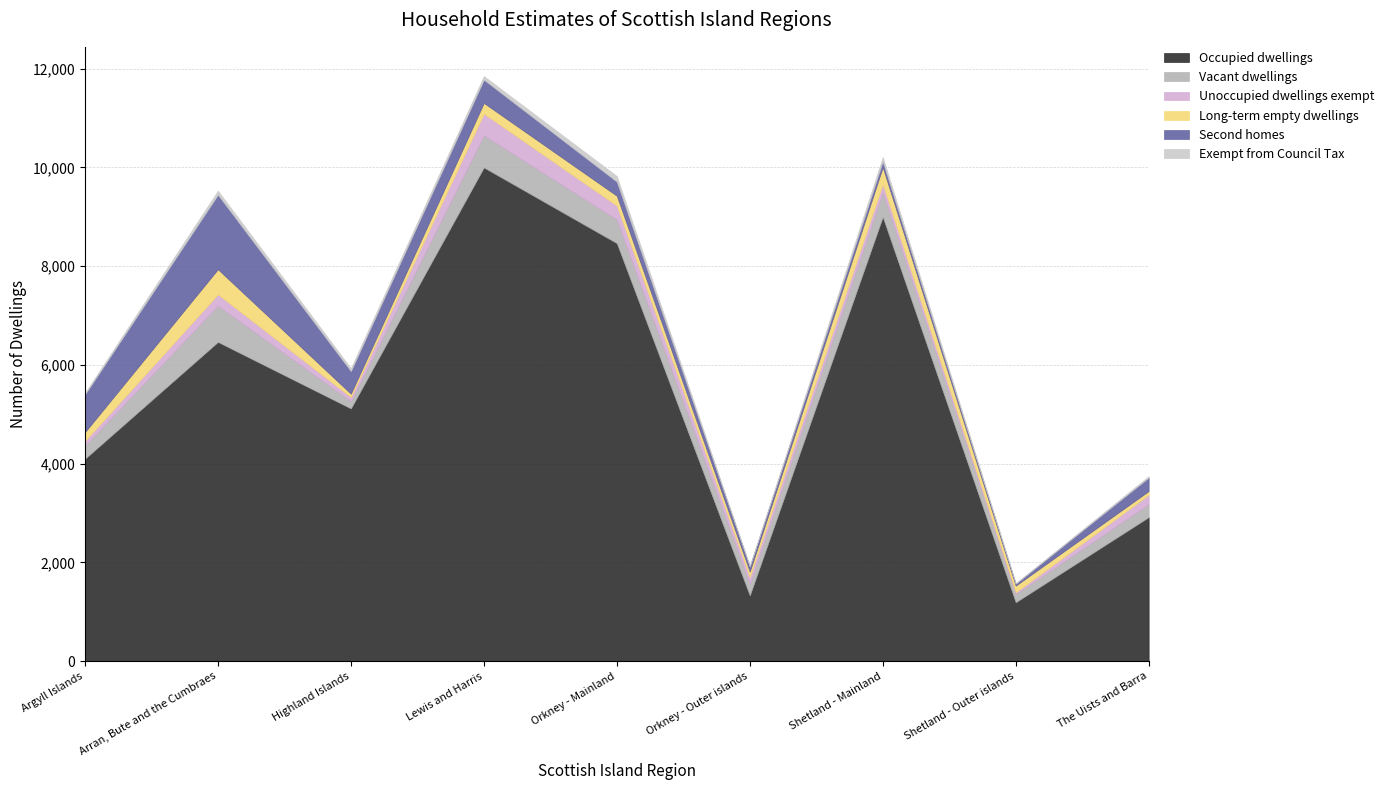

What is the minimum value for Occupied dwellings?

1194